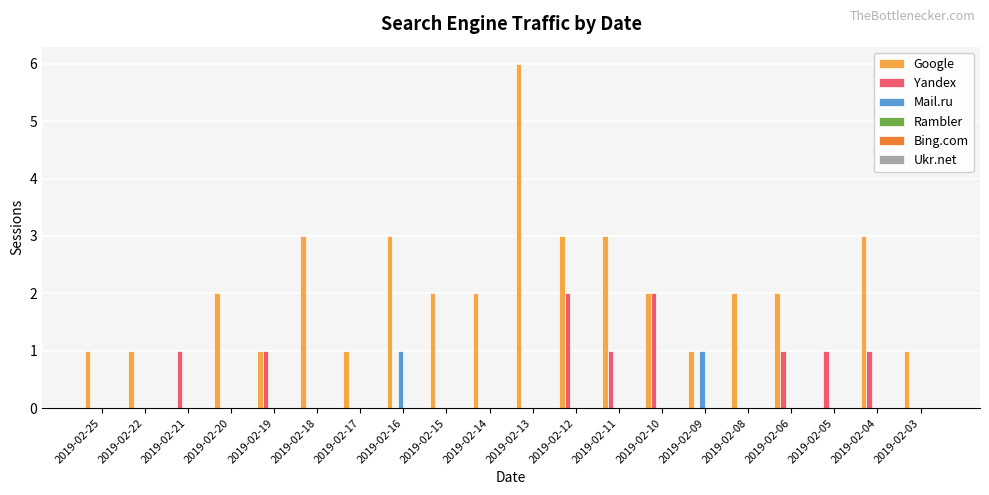

Which series has the largest total across all categories?

Google